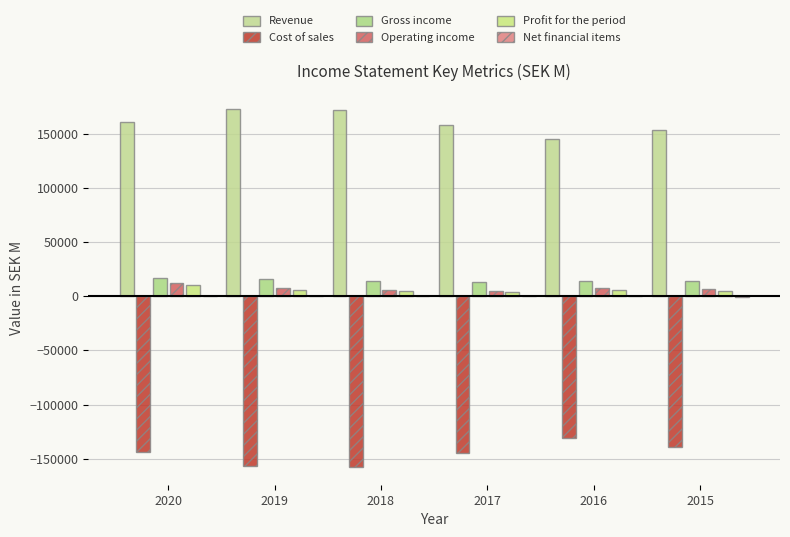

What is the average value of the Revenue series?

160201.8